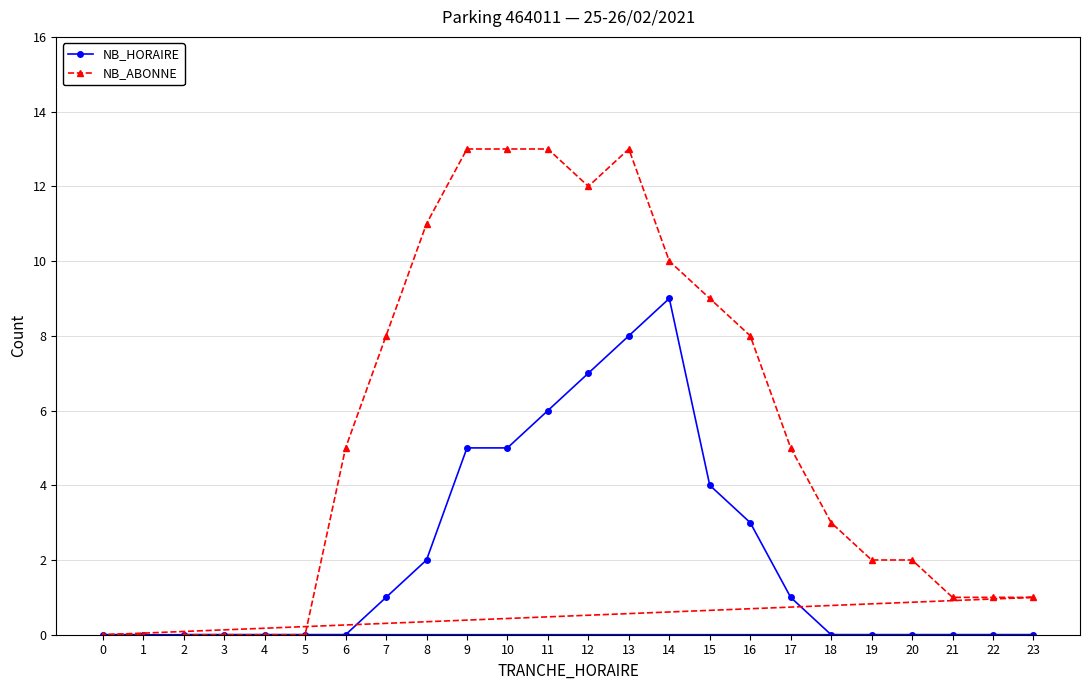

What are all the series names shown in the legend?

NB_HORAIRE, NB_ABONNE